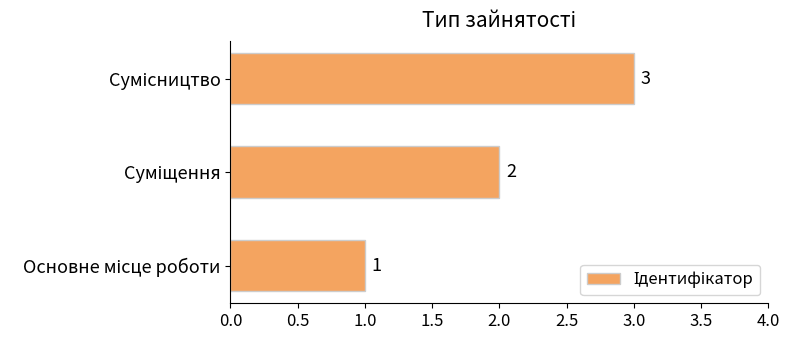

What is the sum of all values?

6